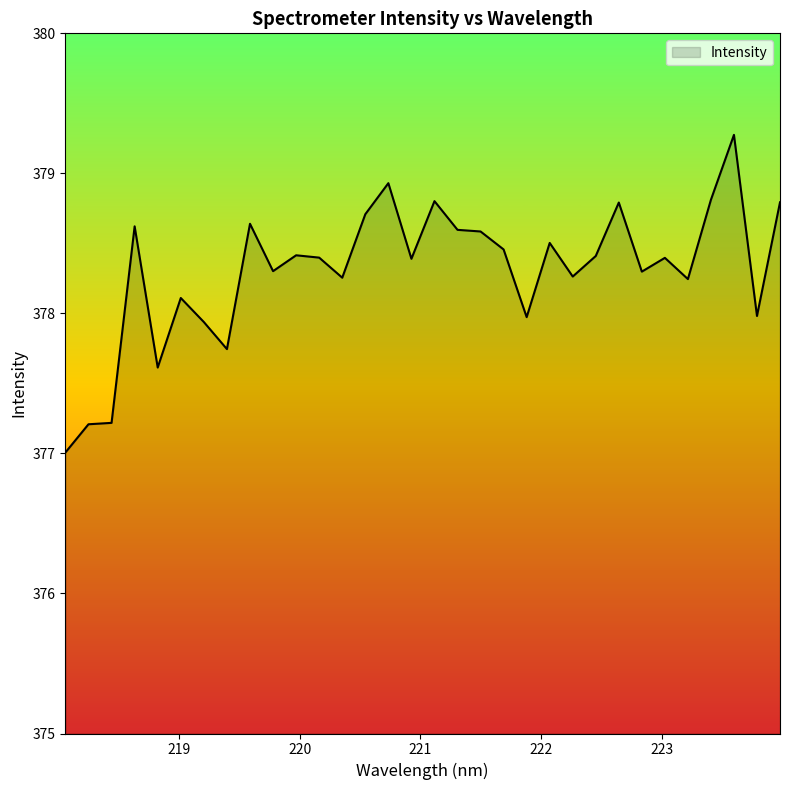

What is the difference between the maximum and minimum values?

2.3